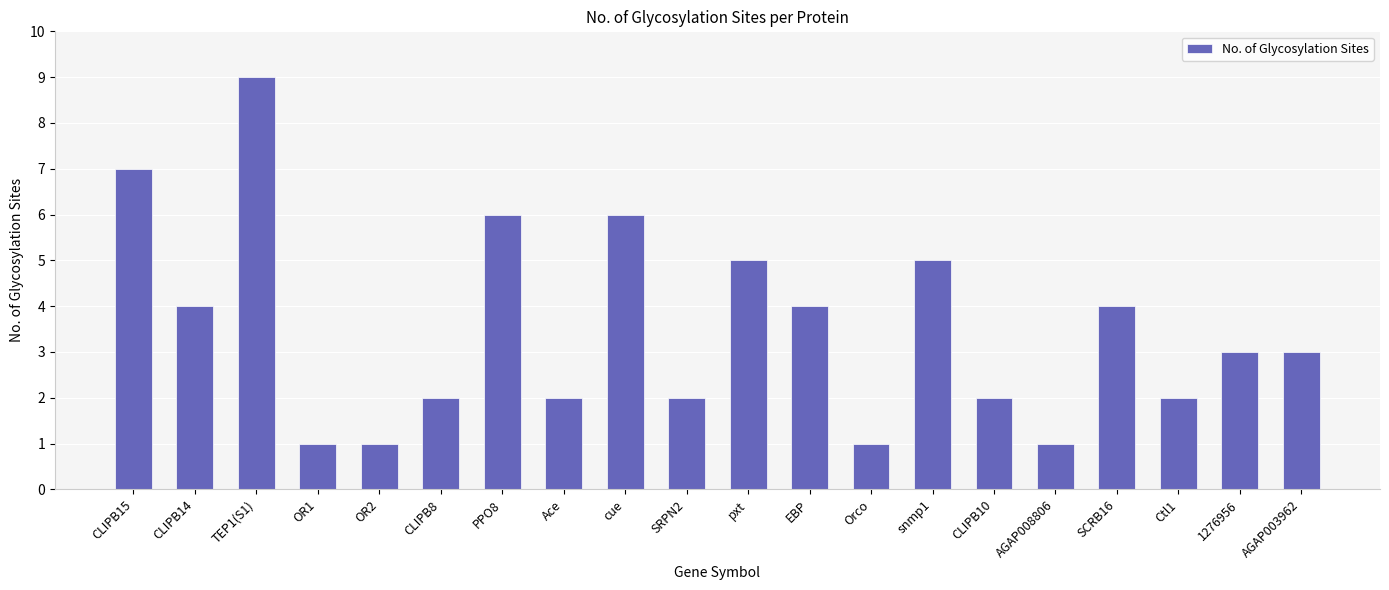

Are the bars horizontal?

No